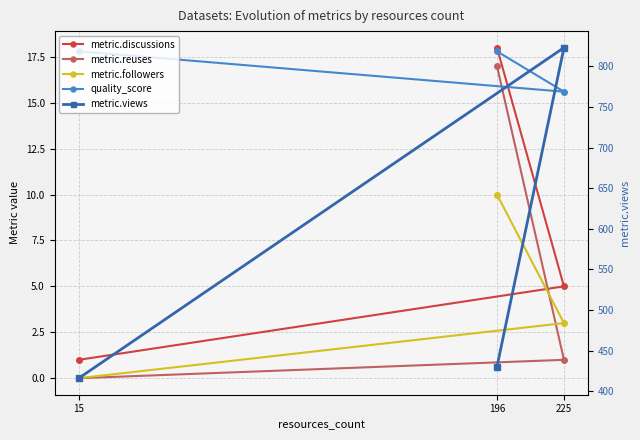

Reading left to right, extract all data points from this chart.

metric.discussions: 1.0	5.0	18.0
metric.reuses: 0.0	1.0	17.0
metric.followers: 0.0	3.0	10.0
quality_score: 17.8	15.6	17.8
metric.views: 416.0	823.0	430.0